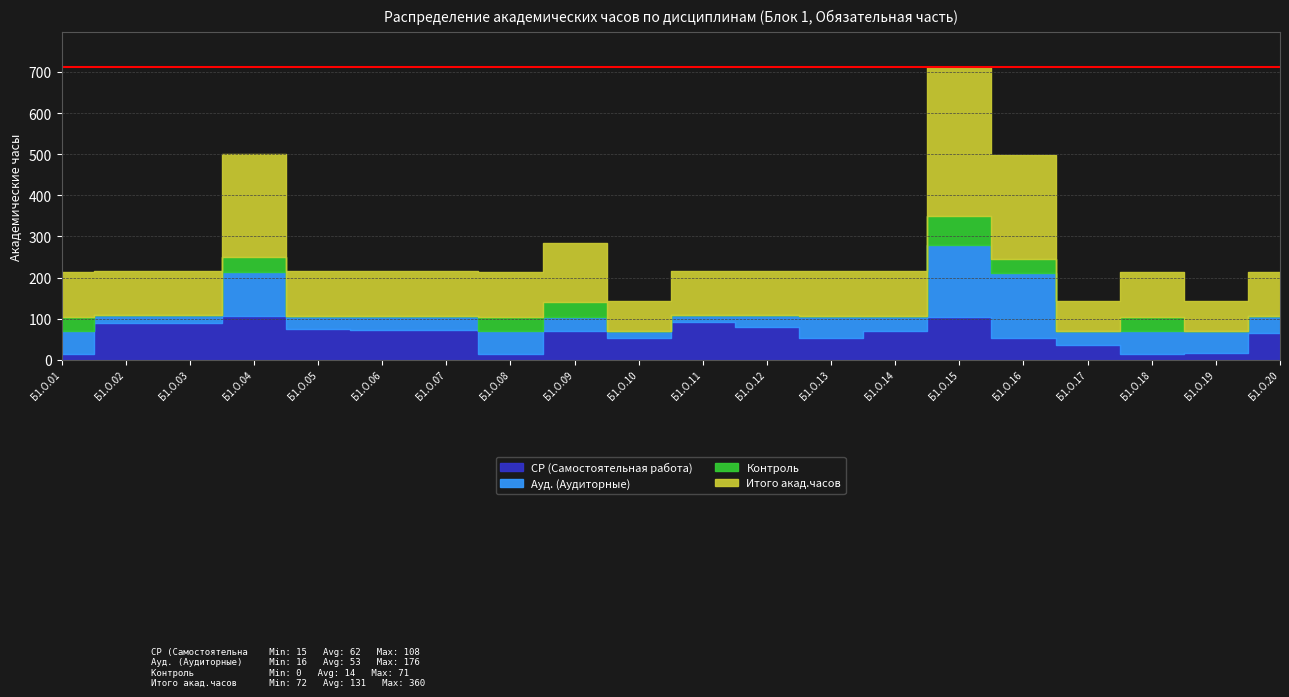

Reading right to left, transcribe all the data shown in this chart.

СР (Самостоятельная работа): Б1.О.20=64.5	Б1.О.19=17.0	Б1.О.18=15.1	Б1.О.17=35.0	Б1.О.16=52.4	Б1.О.15=103.5	Б1.О.14=71.0	Б1.О.13=53.0	Б1.О.12=79.9	Б1.О.11=91.9	Б1.О.10=53.0	Б1.О.09=69.1	Б1.О.08=15.1	Б1.О.07=73.0	Б1.О.06=73.0	Б1.О.05=75.1	Б1.О.04=107.8	Б1.О.03=89.9	Б1.О.02=89.9	Б1.О.01=15.1
Ауд. (Аудиторные): Б1.О.20=42.0	Б1.О.19=54.0	Б1.О.18=54.0	Б1.О.17=36.0	Б1.О.16=158.0	Б1.О.15=176.0	Б1.О.14=36.0	Б1.О.13=54.0	Б1.О.12=28.0	Б1.О.11=16.0	Б1.О.10=18.0	Б1.О.09=36.0	Б1.О.08=54.0	Б1.О.07=34.0	Б1.О.06=34.0	Б1.О.05=32.0	Б1.О.04=106.0	Б1.О.03=18.0	Б1.О.02=18.0	Б1.О.01=54.0
Контроль: Б1.О.20=0.0	Б1.О.19=0.0	Б1.О.18=35.7	Б1.О.17=0.0	Б1.О.16=35.7	Б1.О.15=71.4	Б1.О.14=0.0	Б1.О.13=0.0	Б1.О.12=0.0	Б1.О.11=0.0	Б1.О.10=0.0	Б1.О.09=35.7	Б1.О.08=35.7	Б1.О.07=0.0	Б1.О.06=0.0	Б1.О.05=0.0	Б1.О.04=35.7	Б1.О.03=0.0	Б1.О.02=0.0	Б1.О.01=35.7
Итого акад.часов: Б1.О.20=108.0	Б1.О.19=72.0	Б1.О.18=108.0	Б1.О.17=72.0	Б1.О.16=252.0	Б1.О.15=360.0	Б1.О.14=108.0	Б1.О.13=108.0	Б1.О.12=108.0	Б1.О.11=108.0	Б1.О.10=72.0	Б1.О.09=144.0	Б1.О.08=108.0	Б1.О.07=108.0	Б1.О.06=108.0	Б1.О.05=108.0	Б1.О.04=252.0	Б1.О.03=108.0	Б1.О.02=108.0	Б1.О.01=108.0